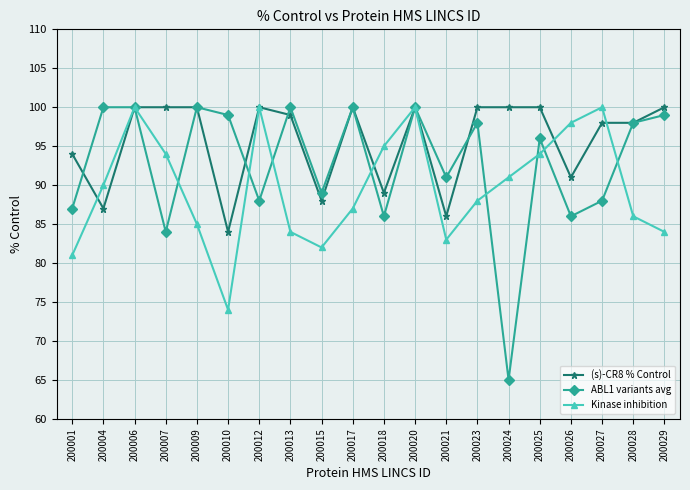

Which series changed the most between 200023 and 200024?

ABL1 variants avg